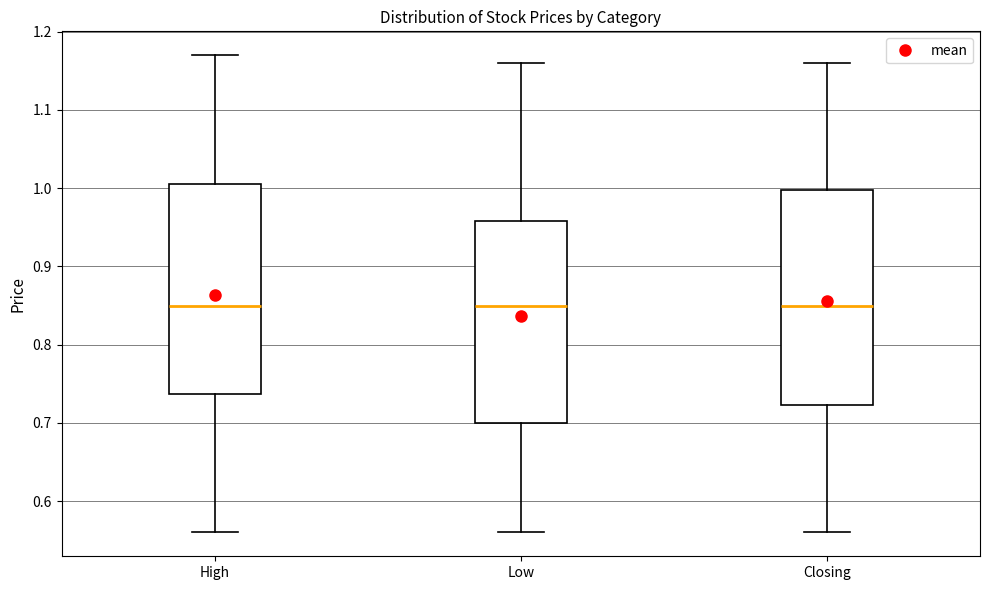

Reading left to right, read every box against the y-axis: the position of its median line, the range the box covers, and the ends of its whiskers. The values are not printed on the chart, so give them approximately, as read against the axis.

High: median 0.85, box 0.74 to 1.01, whiskers 0.56 to 1.17
Low: median 0.85, box 0.70 to 0.96, whiskers 0.56 to 1.16
Closing: median 0.85, box 0.72 to 1.00, whiskers 0.56 to 1.16